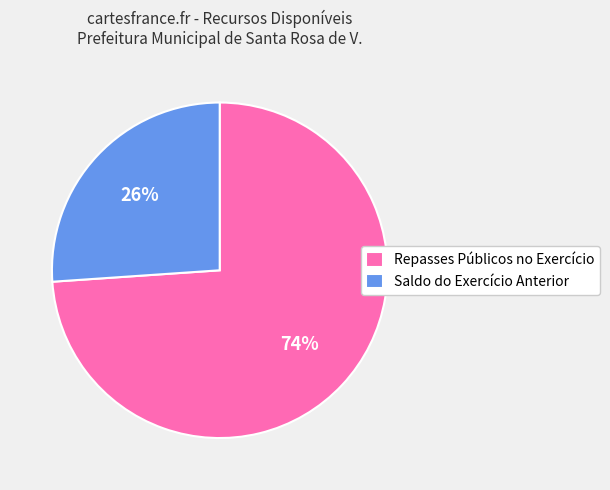

How many slices are in this pie chart?

2